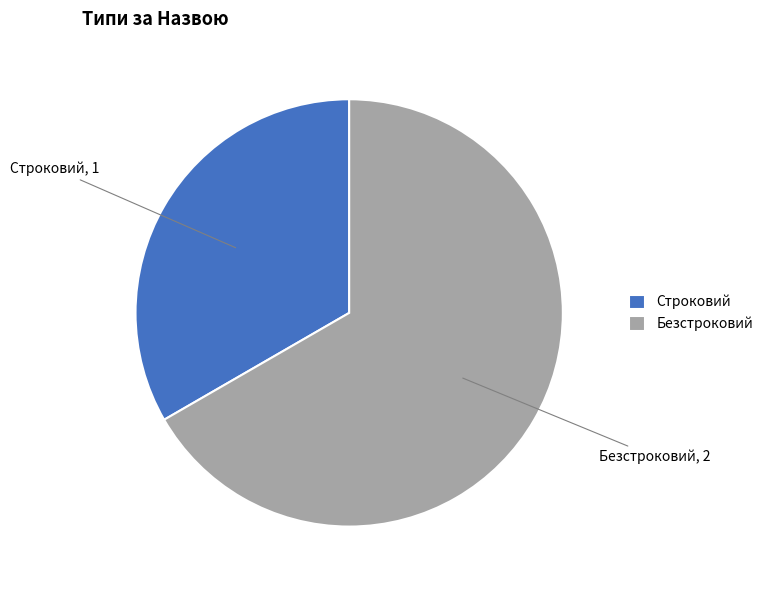

Count the number of slices in the pie.

2